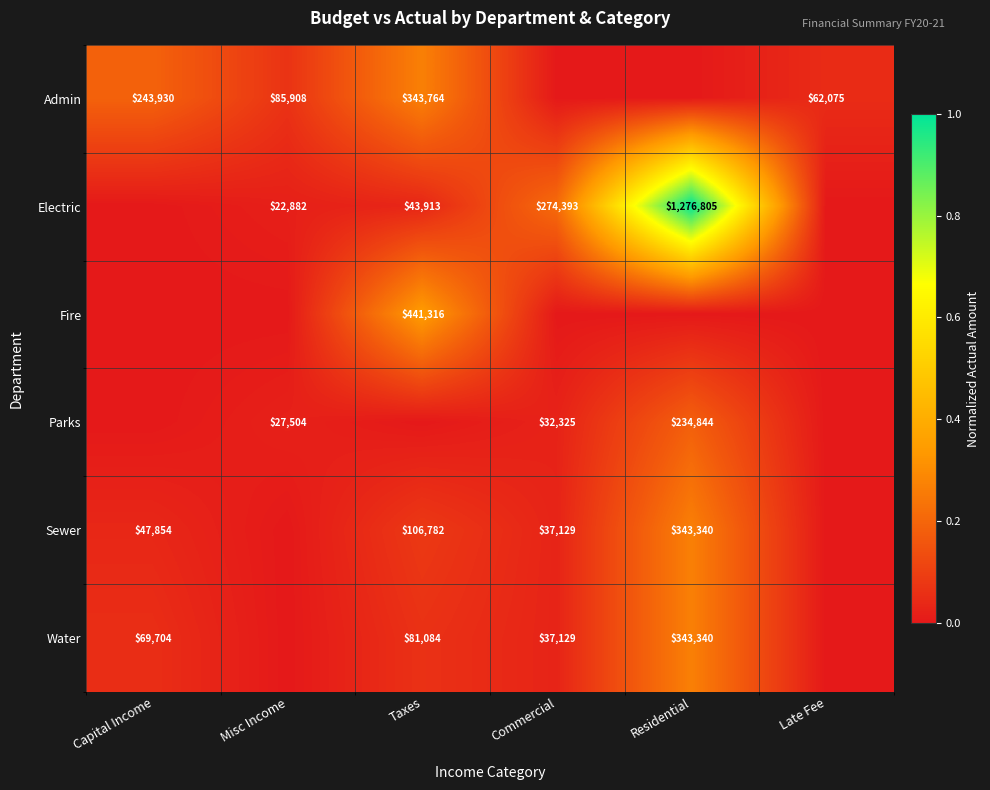

What is the sum of the Admin values at Taxes and Late Fee?

405839